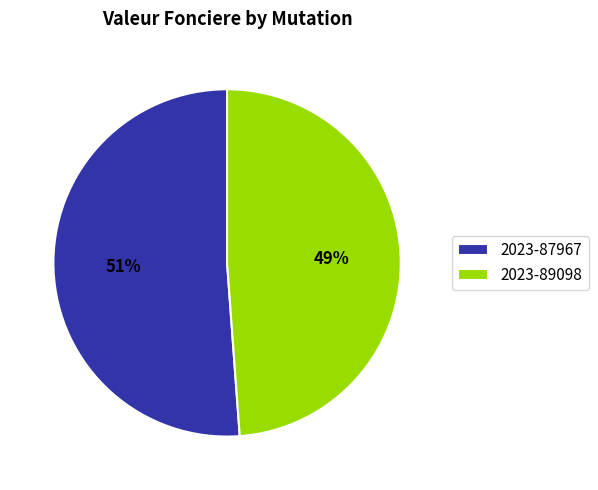

The 2023-87967 slice represents 40% of the pie. True or false?

False